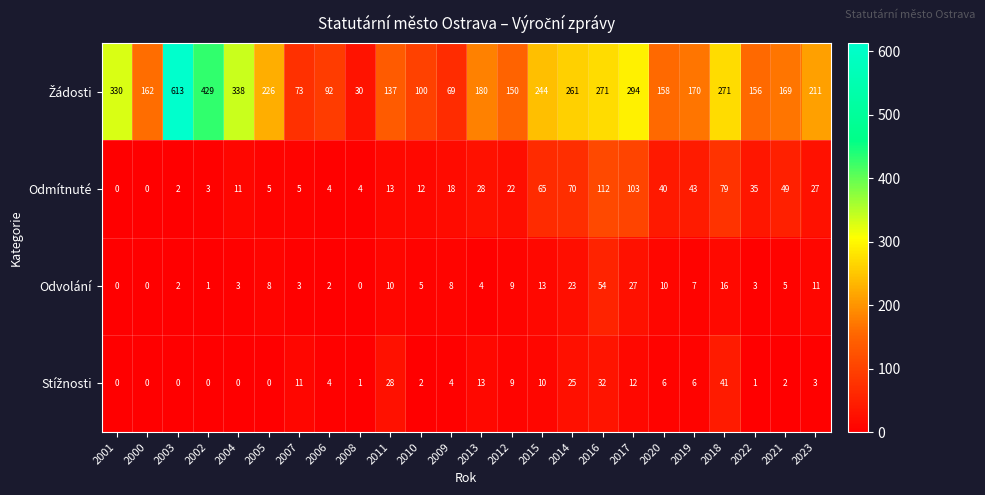

What is the sum of the Odvolání values at 2003 and 2015?

15